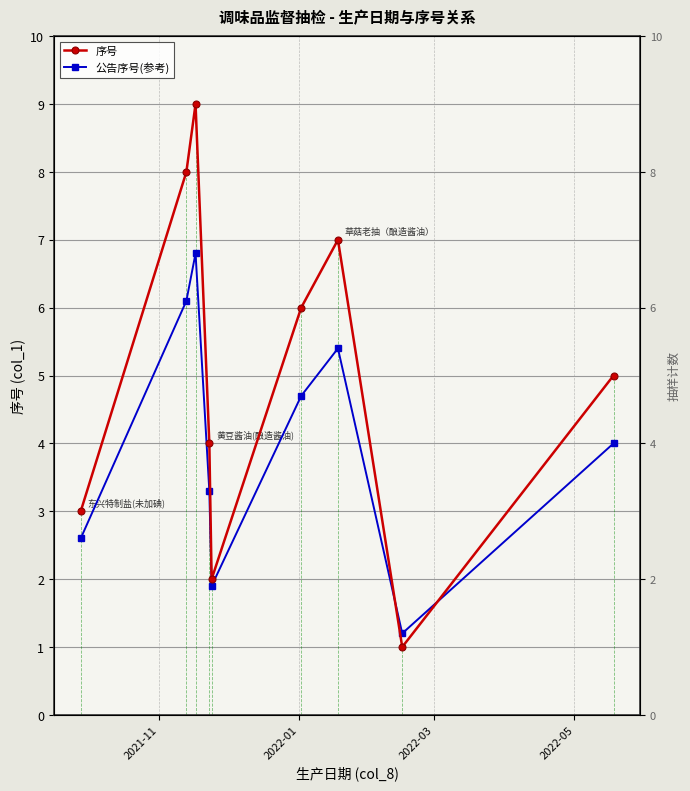

List the series in order of their overall mean, lowest first.

公告序号(参考), 序号